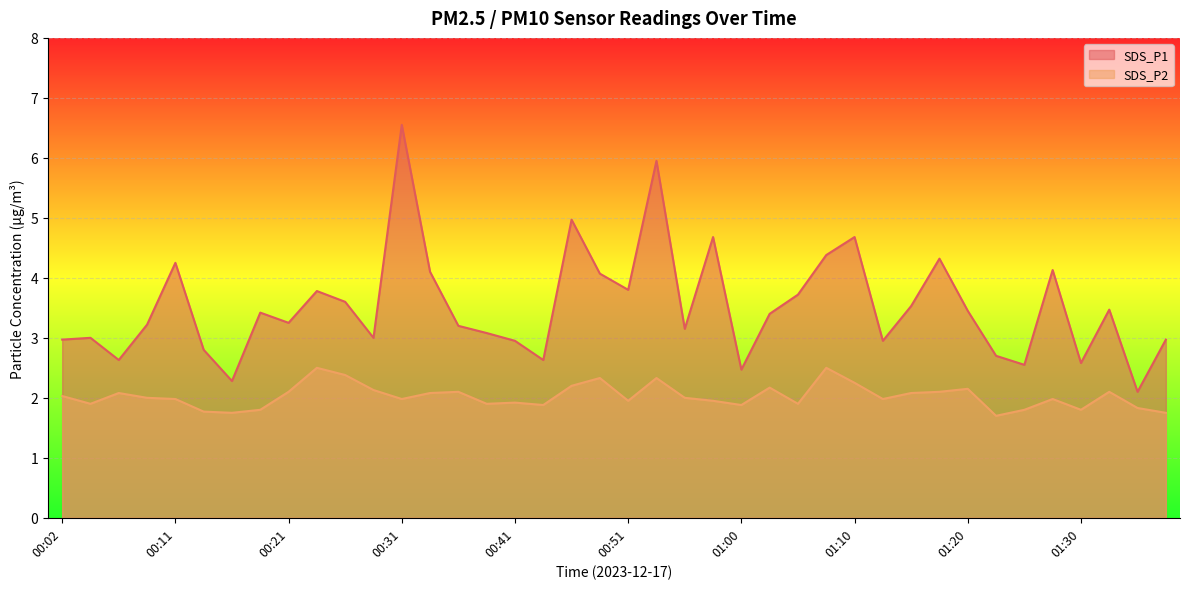

True or false: SDS_P1 has more than 2 points higher than both neighbors.

True